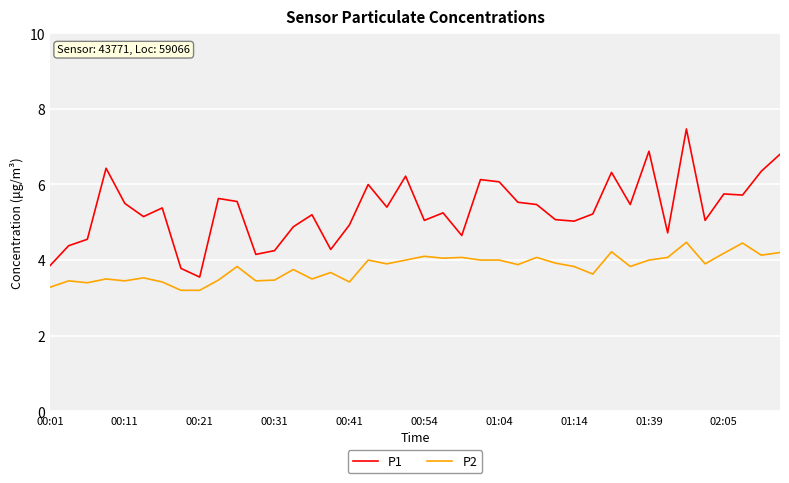

Count the number of data series in this chart.

2